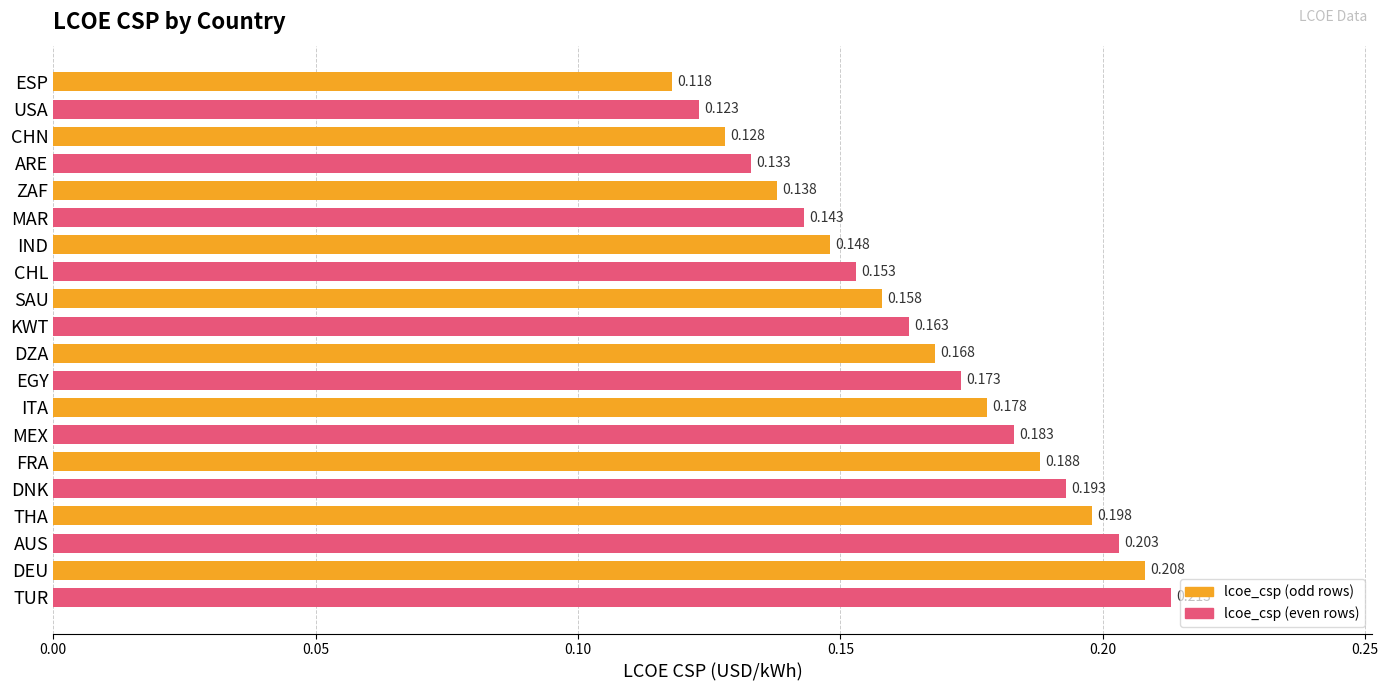

Which label corresponds to the smallest value in the chart?

ESP